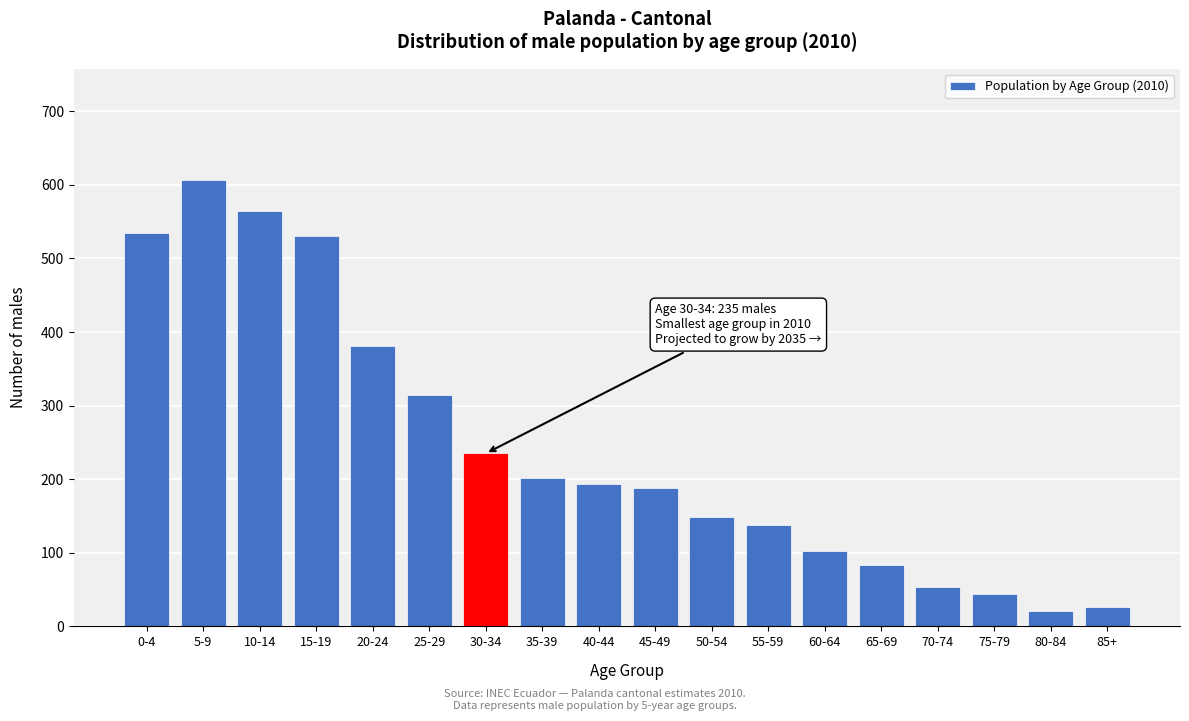

Reading left to right, list all the values displayed in this chart.

535	606	564	530	381	315	235	202	194	188	149	138	102	84	54	44	21	26